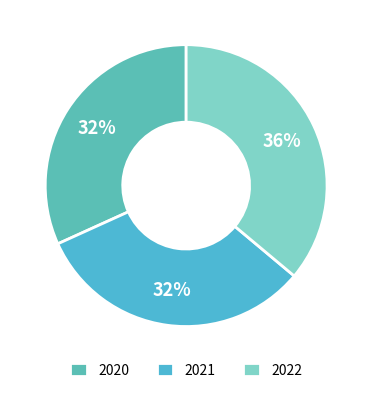

Count the number of slices in the pie.

3